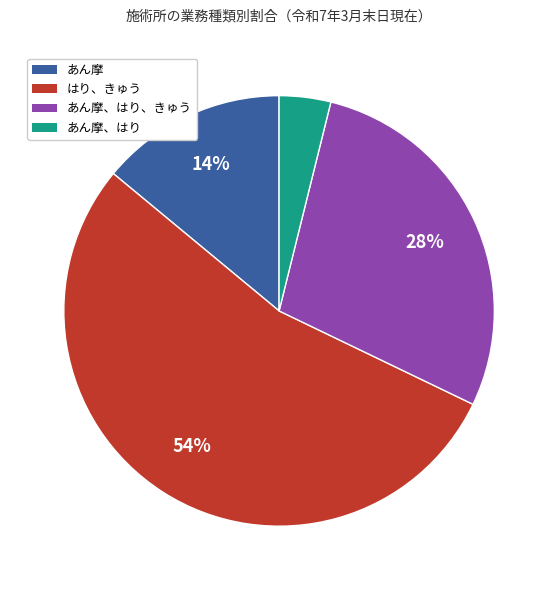

To the nearest percent, what is the average slice percentage?

25%